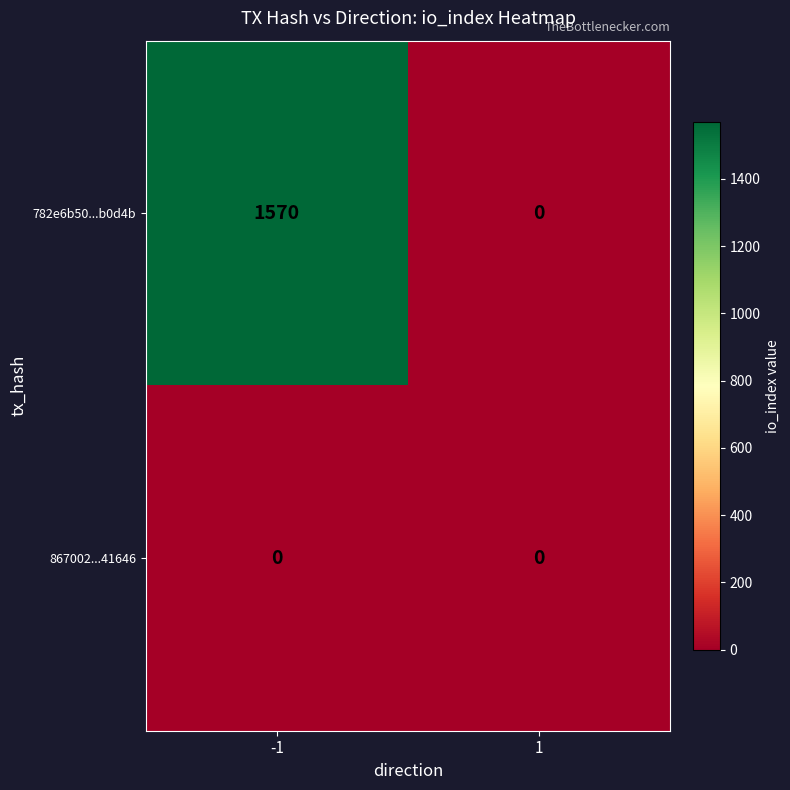

What is the highest value of the 782e6b50...b0d4b series?

1570